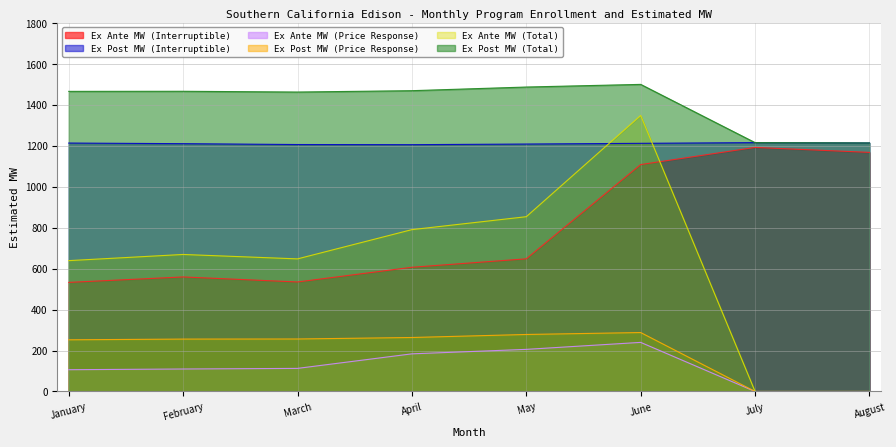

How many values in Ex Ante MW (Total) are above zero?

6